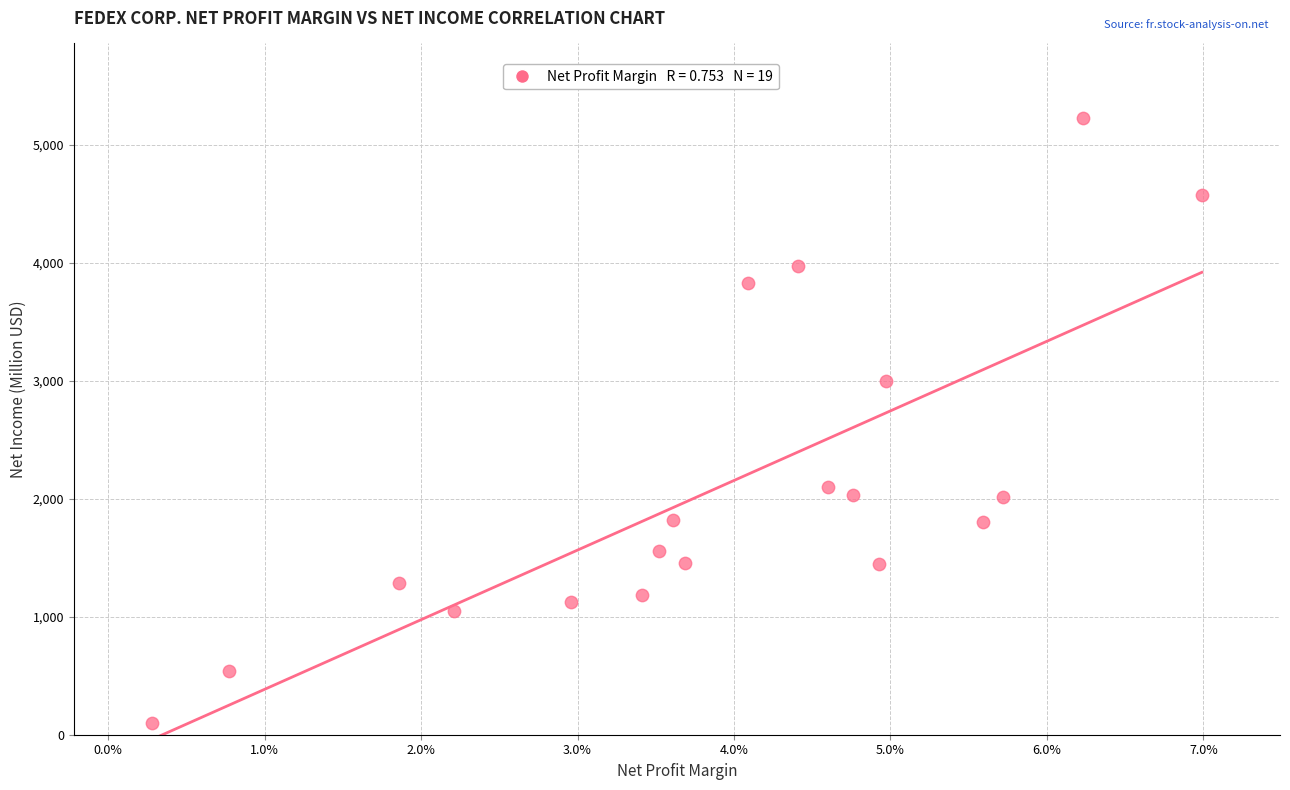

What is the range of Y values (max minus min)?

5133